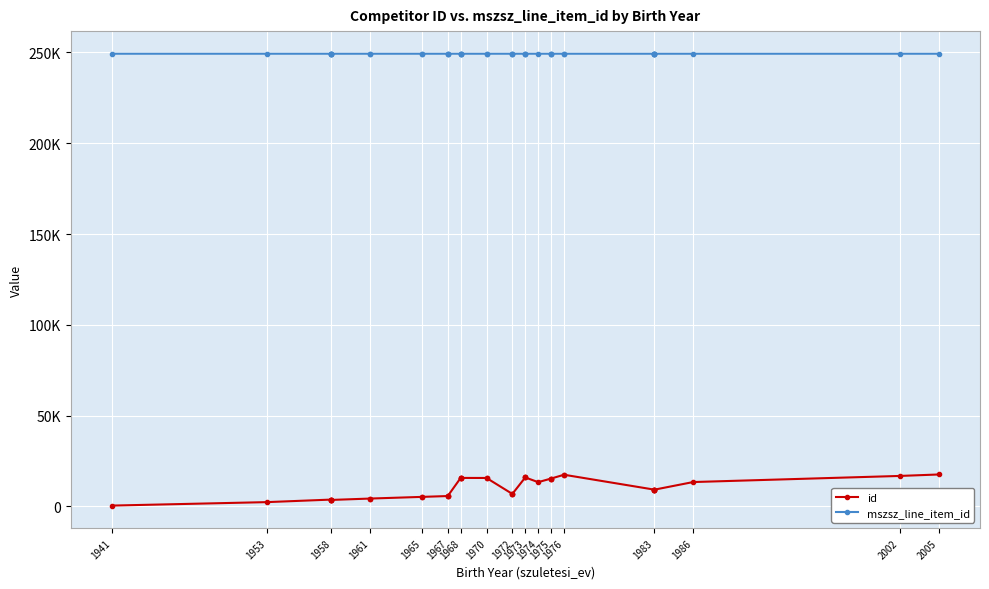

What is the spread (max minus min) of values at 1983?

240085